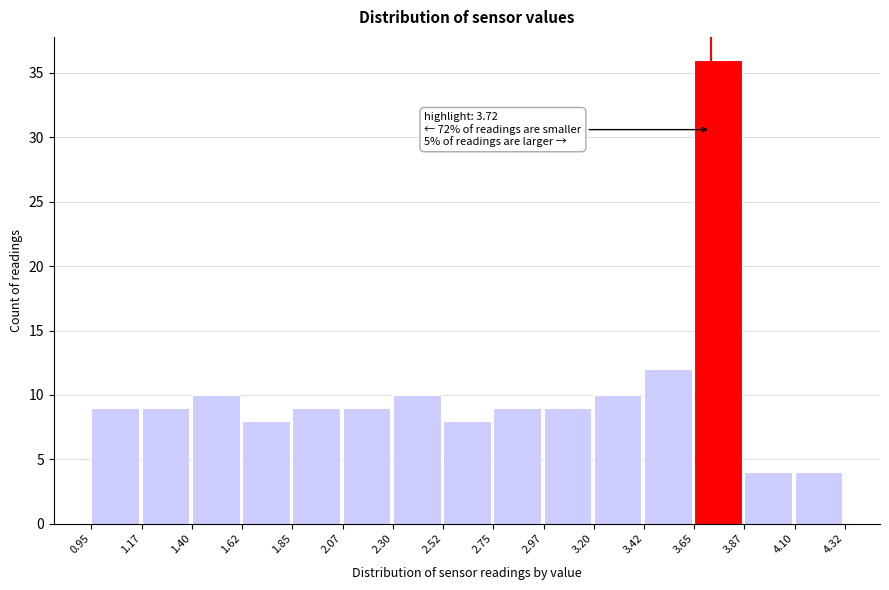

Over which range of the x-axis is the bar tallest?

3.65 to 3.87